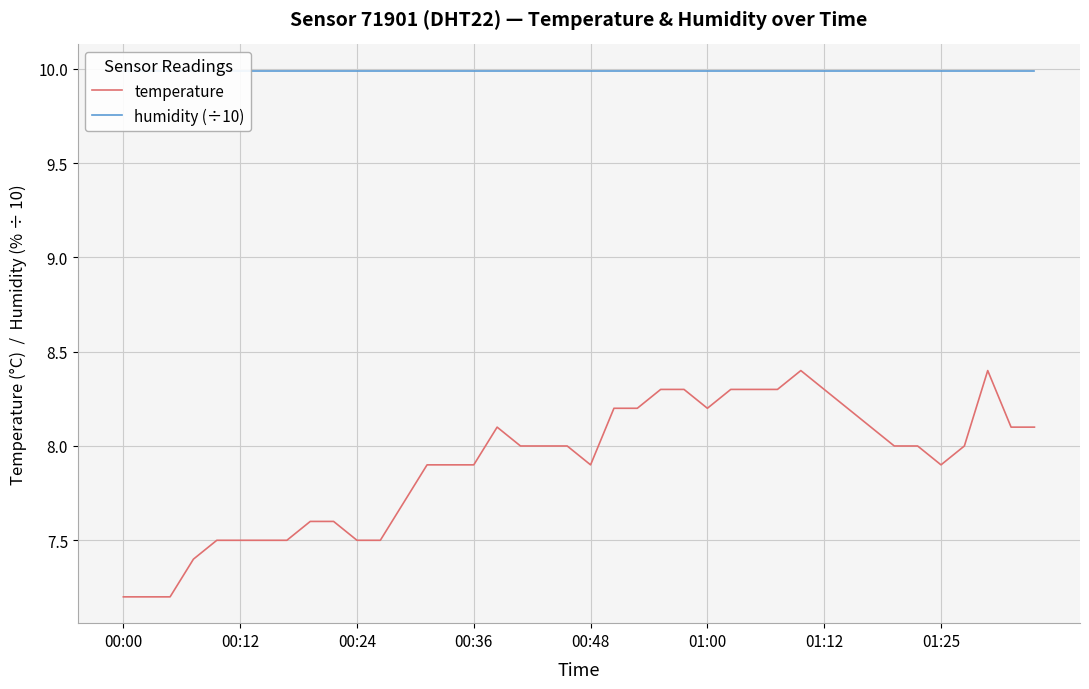

What is the label of the 26th point from the right?

14